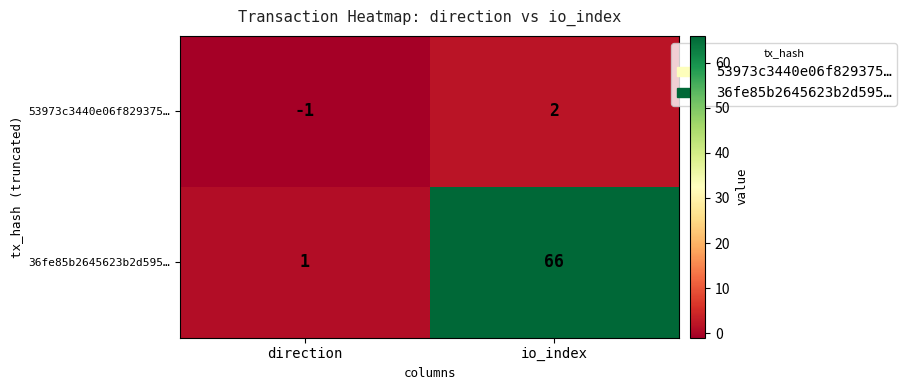

The 53973c3440e06f829375… series shows 3 at io_index. True or false?

False